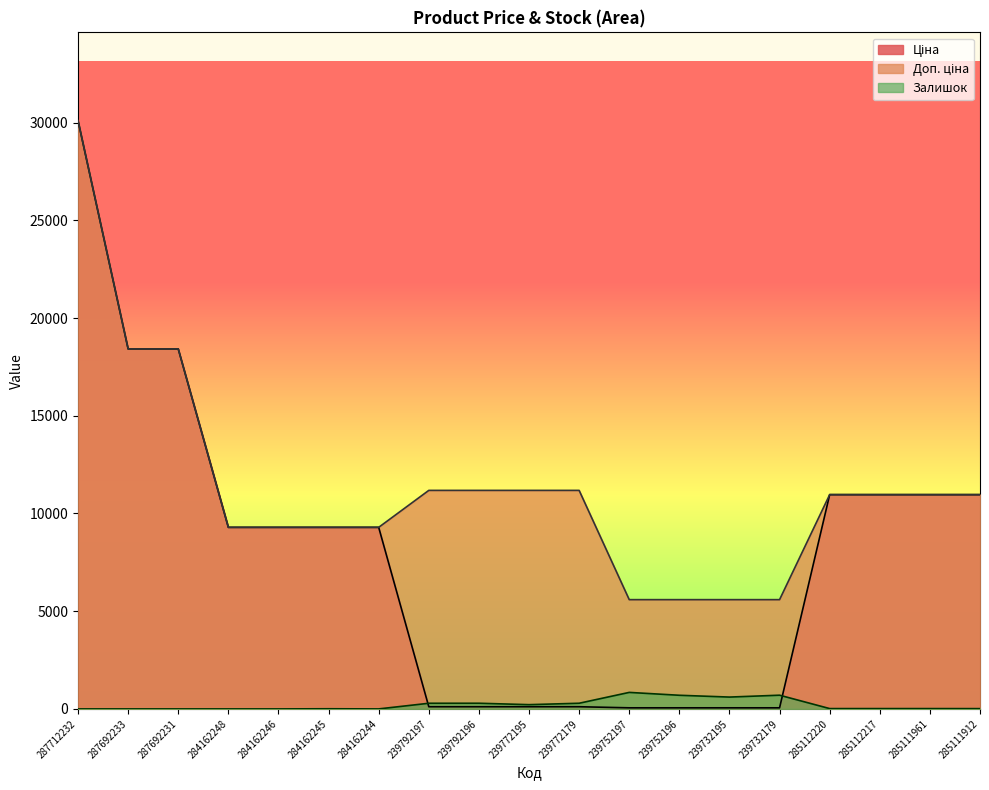

What is the sum of all Залишок values?

4012.0